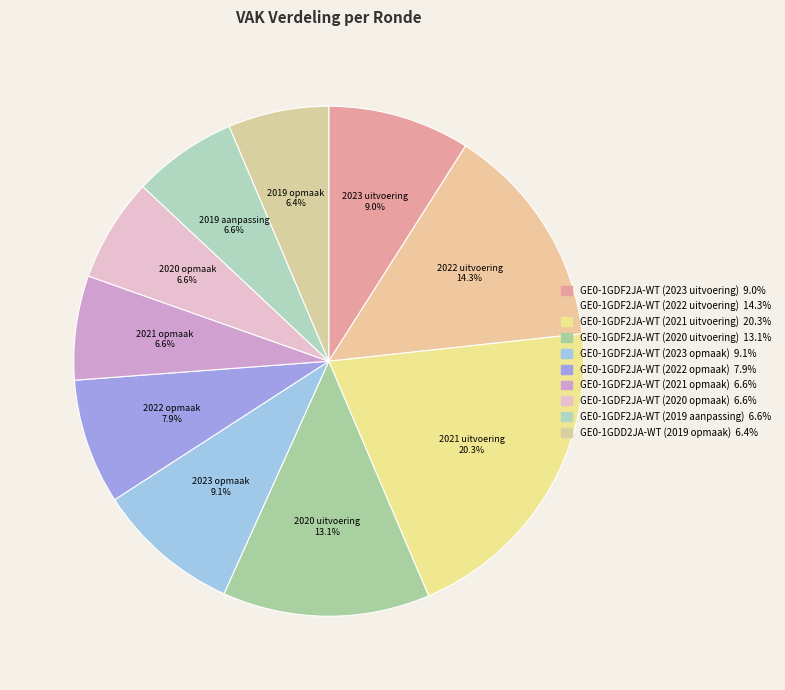

Which category has the biggest portion of the pie?

GE0-1GDF2JA-WT (2021 uitvoering)